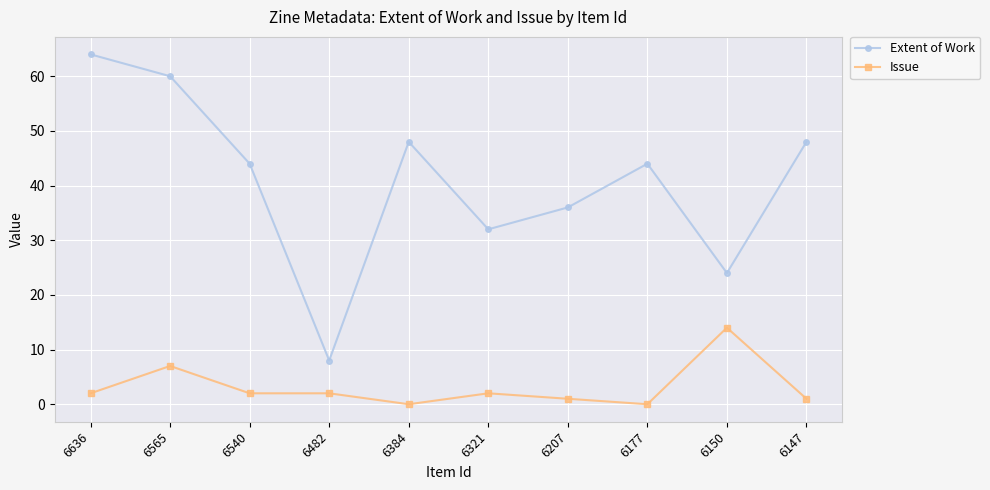

The value of Extent of Work at 6177 is 44. True or false?

True